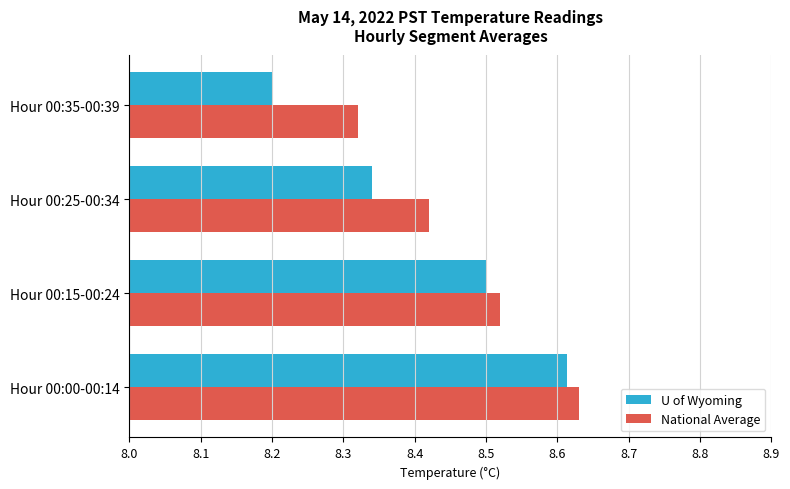

Which series has the widest spread of values?

U of Wyoming